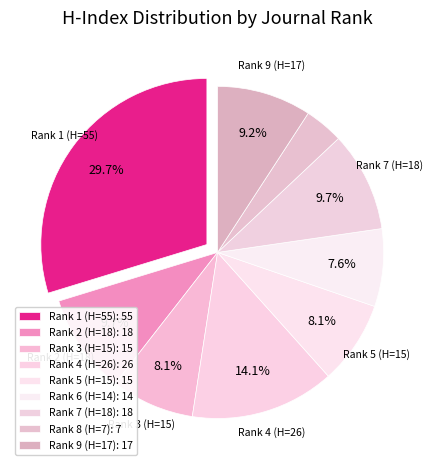

To the nearest percent, what is the difference between the Rank 4 (H=26) and Rank 3 (H=15) slice percentages?

6%